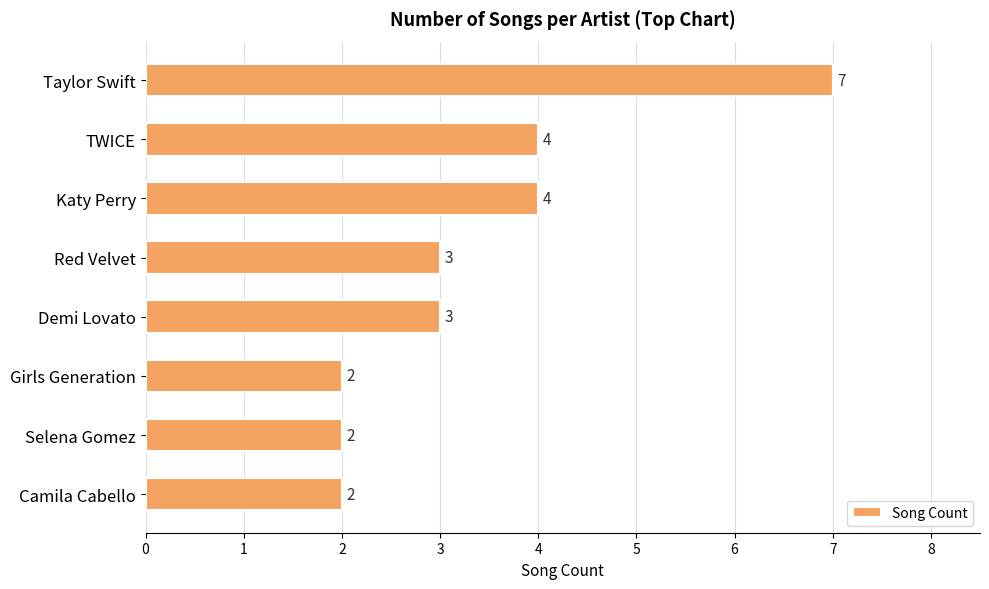

Between Red Velvet and Taylor Swift, which is larger?

Taylor Swift